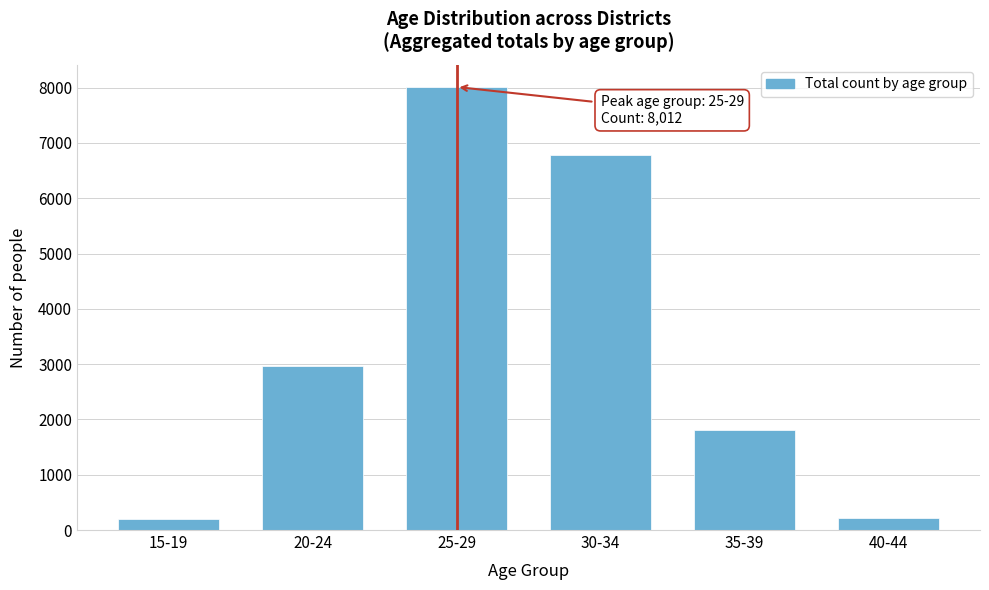

The value at 25-29 is 8012. True or false?

True